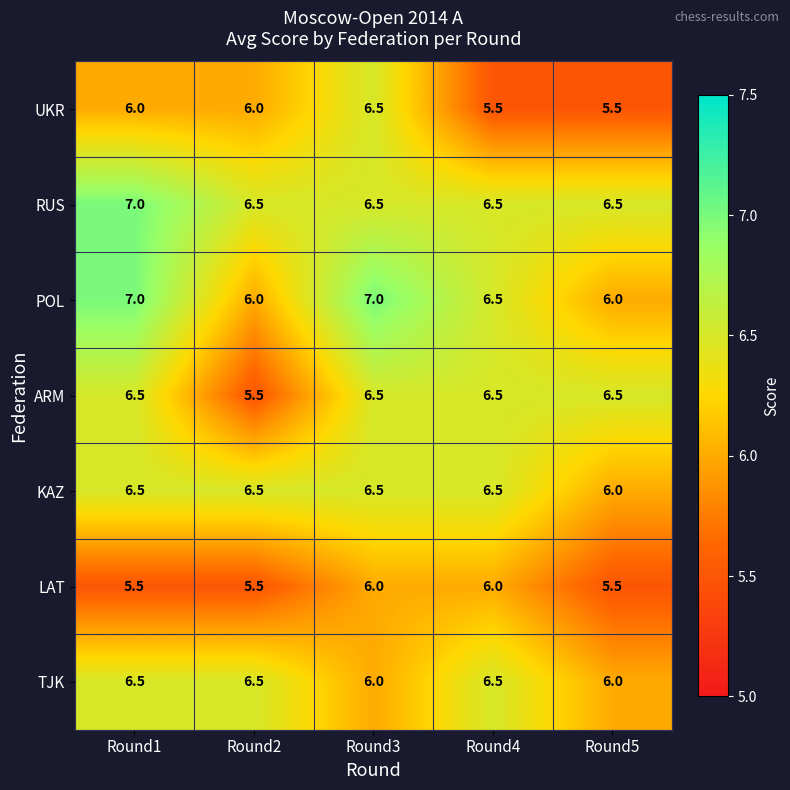

What is the sum of the ARM values at Round4 and Round3?

13.0